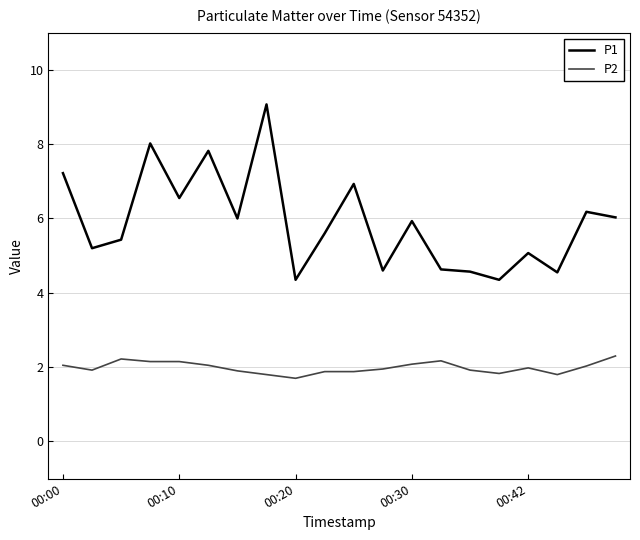

True or false: P2 has more than 0 points higher than both neighbors.

True